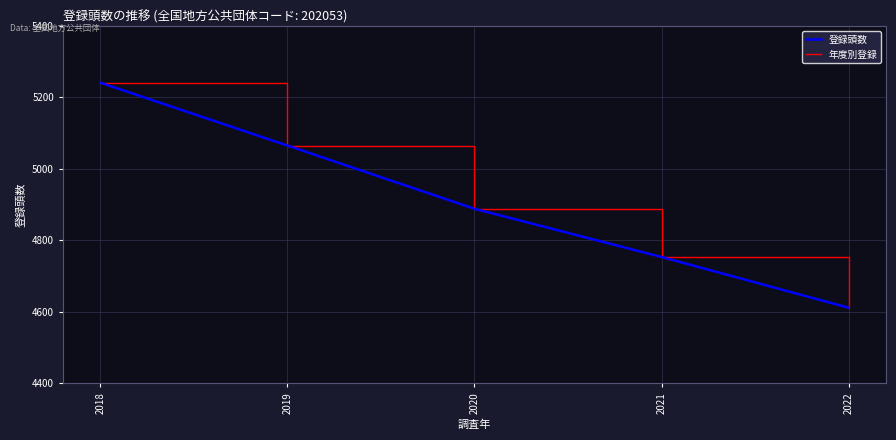

What is the sum of all 登録頭数 values?

24558